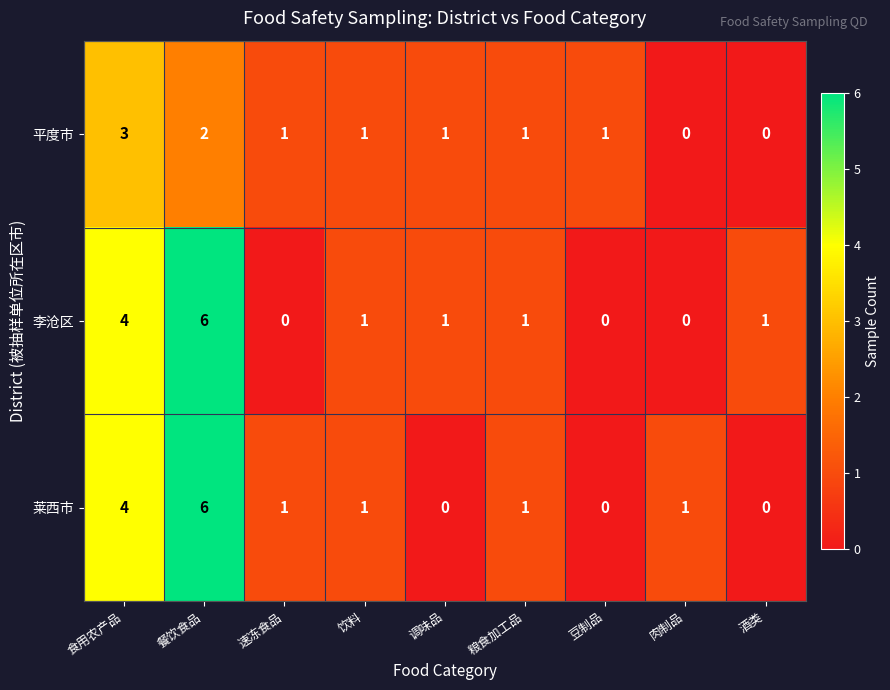

Reading right to left, extract all data points from this chart.

平度市: 0	0	1	1	1	1	1	2	3
李沧区: 1	0	0	1	1	1	0	6	4
莱西市: 0	1	0	1	0	1	1	6	4